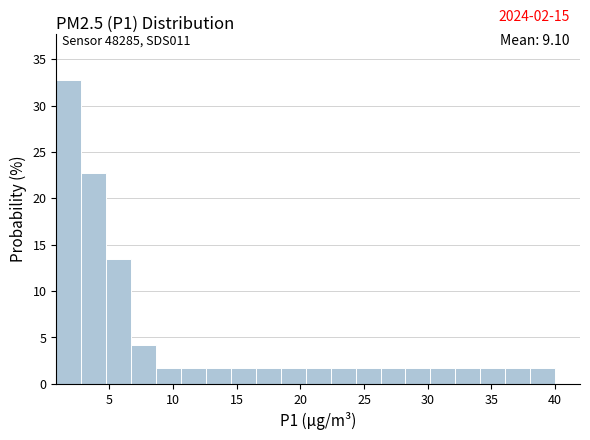

Read against the x-axis, roughly where is the centre of the tallest bar?

2.0